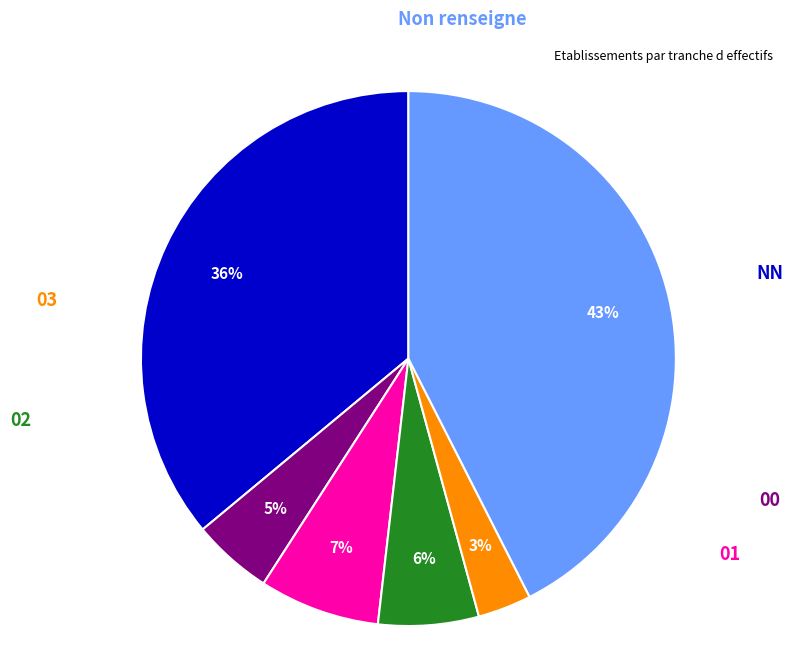

Is there a majority slice in this chart?

No